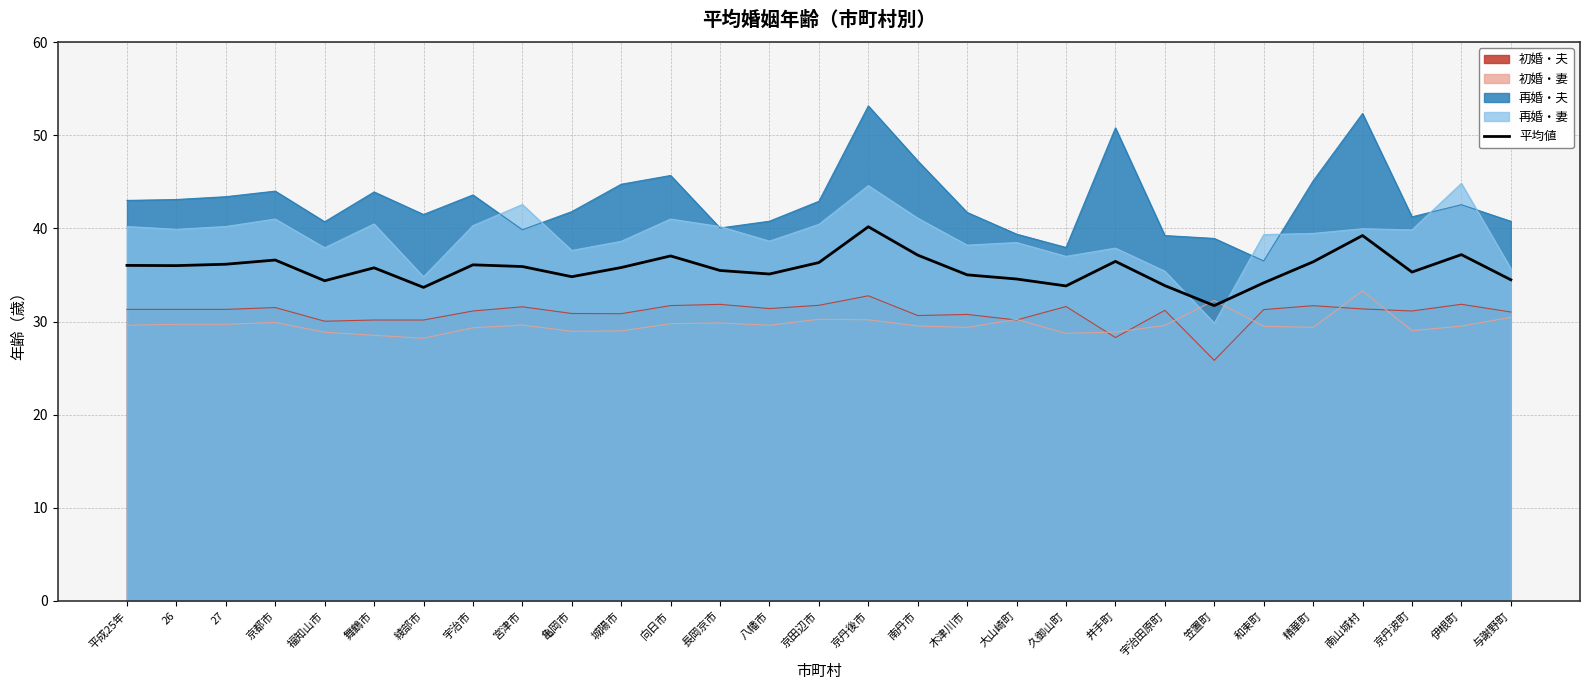

What position from the left is 伊根町?

28